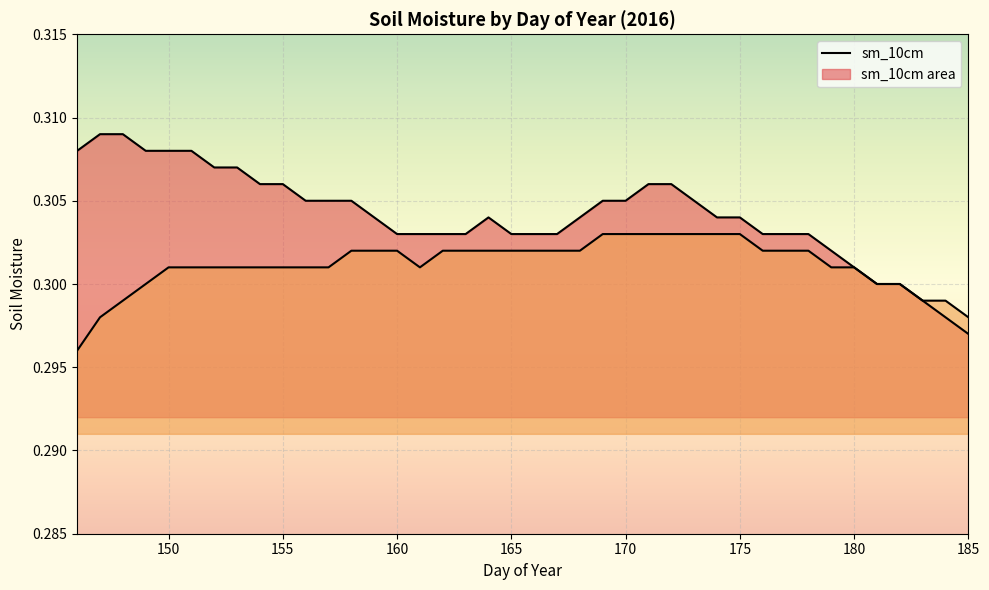

At which label does sm_15cm reach its peak?

169